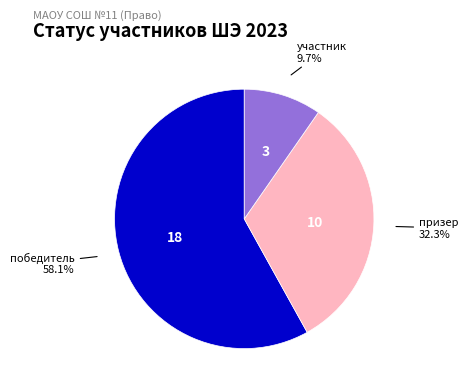

True or false: участник accounts for 15% of the total.

False